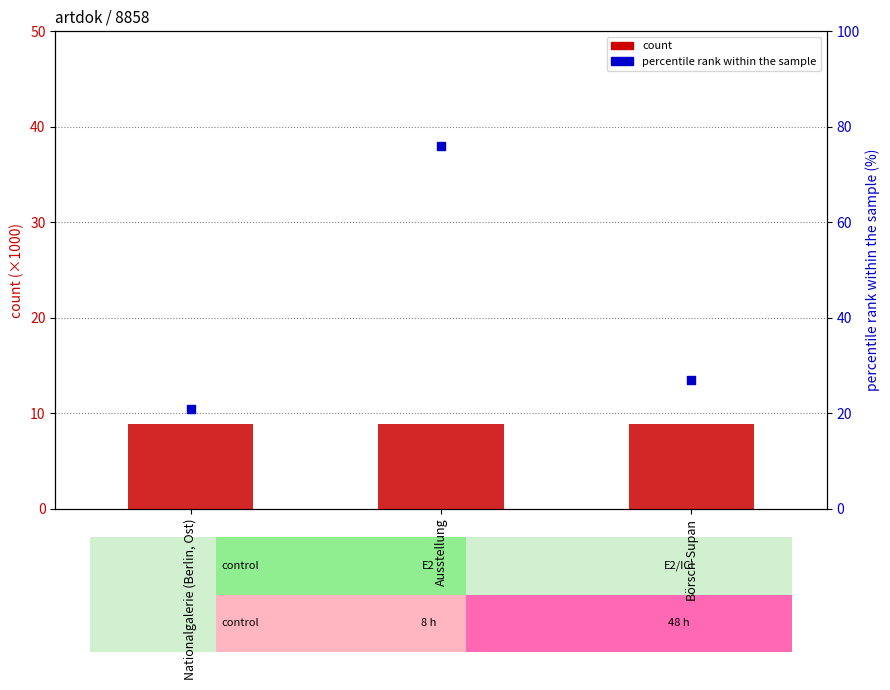

Which series contains the lowest Y value?

count